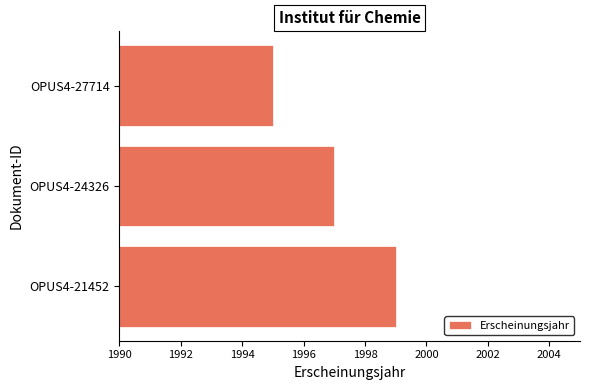

How many distinct data groups are displayed?

1